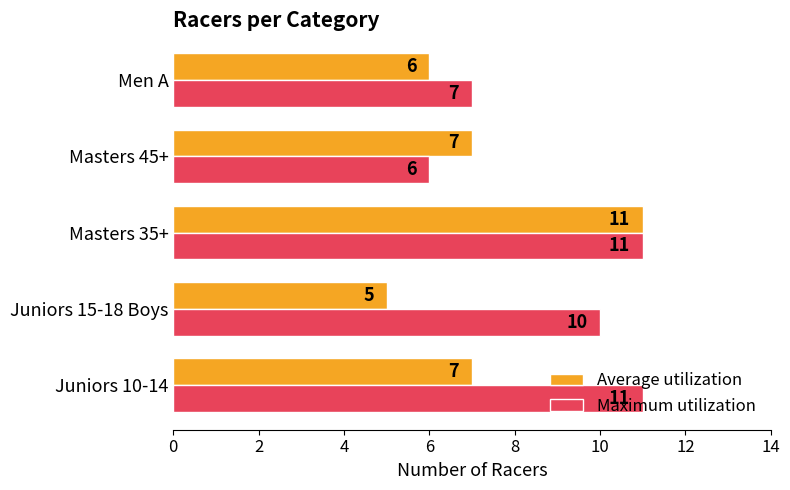

Which category has the lowest value across all series?

Juniors 15-18 Boys